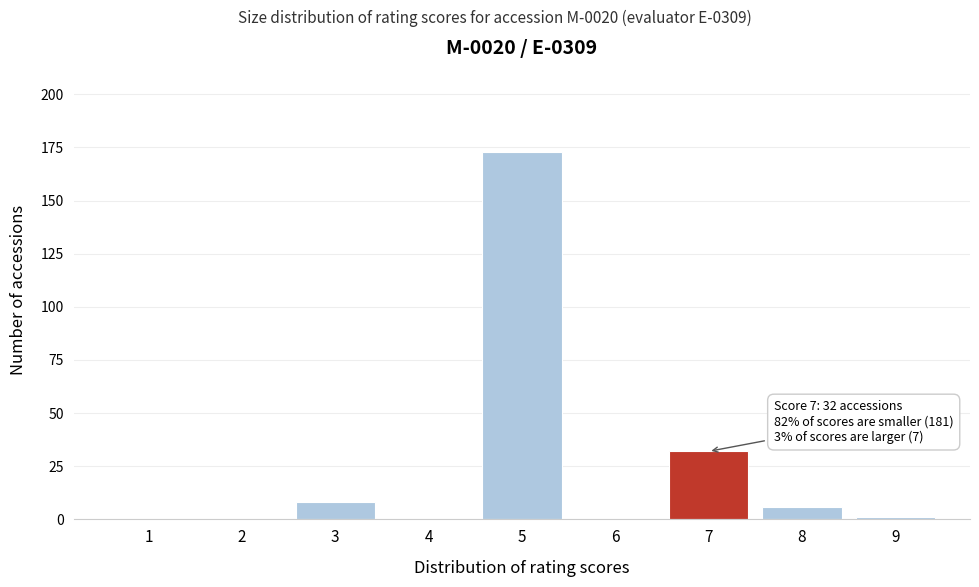

Reading right to left, list all the values displayed in this chart.

9=1	8=6	7=32	6=0	5=173	4=0	3=8	2=0	1=0